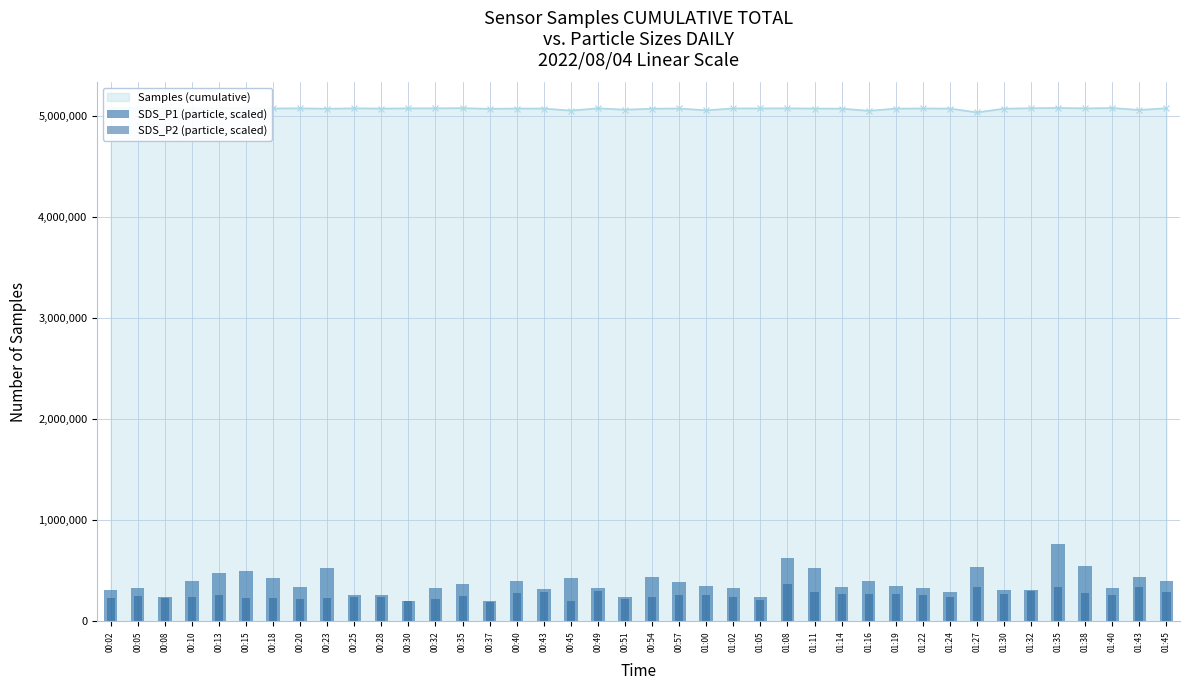

What is the highest value of the Samples (cumulative) series?

5079737